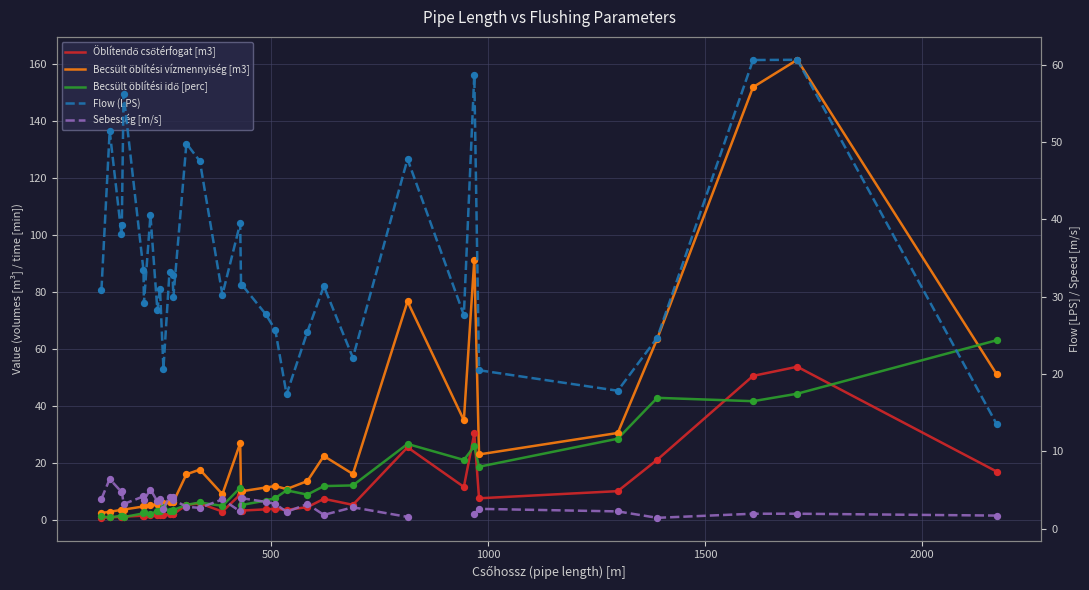

Which series has the widest spread of Y values?

Becsült öblítési vízmennyiség [m3]